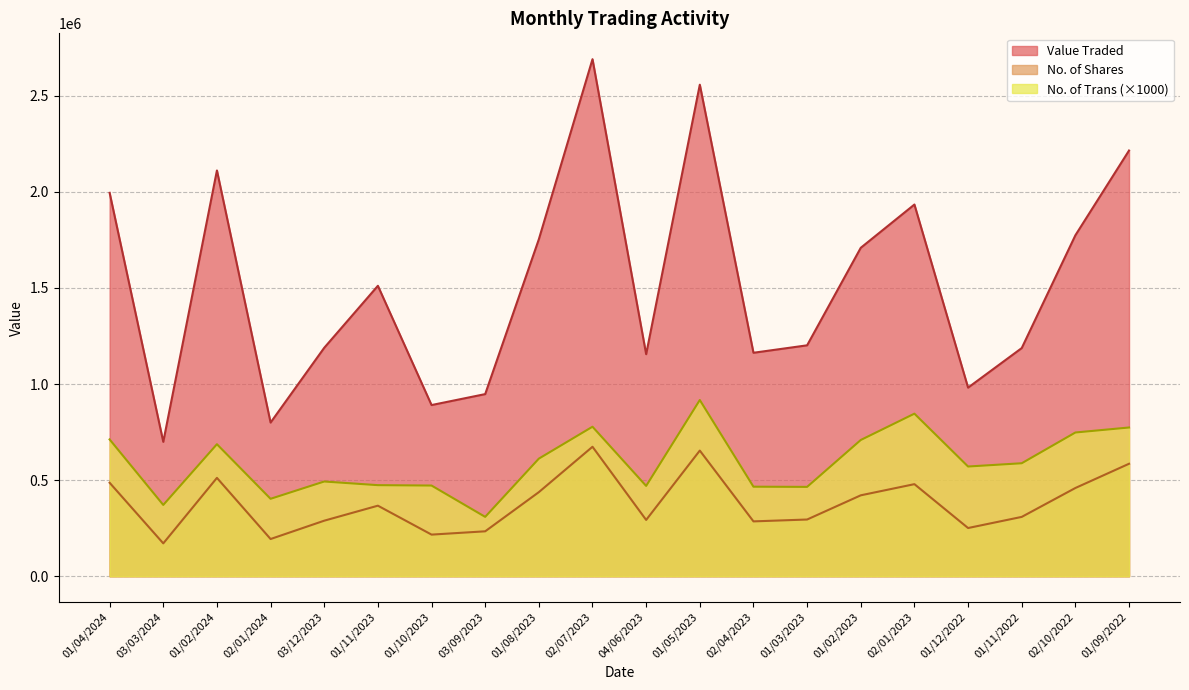

True or false: No. of Trans has a value of 465000 at 01/03/2023.

True